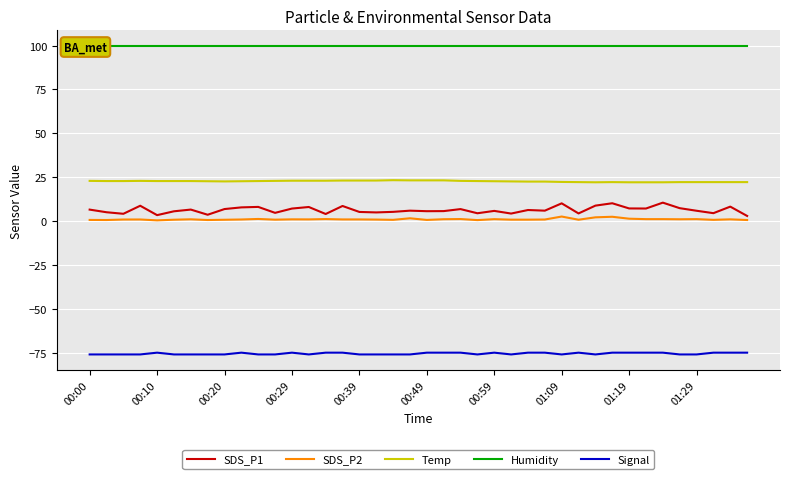

Is the value of Signal at 23 greater than the value of SDS_P2 at 18?

No